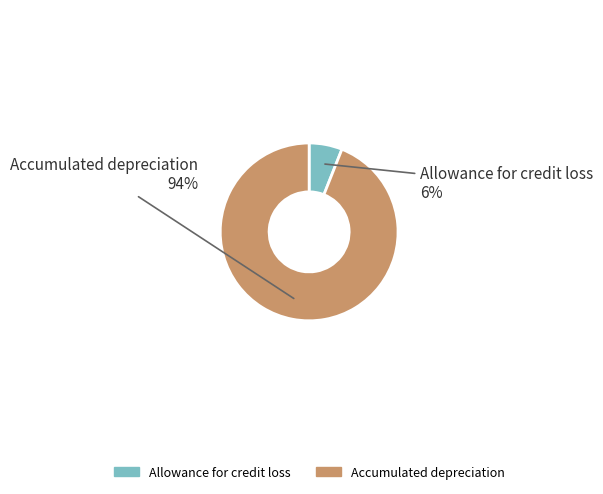

Which slice represents more than half of the pie?

Accumulated depreciation